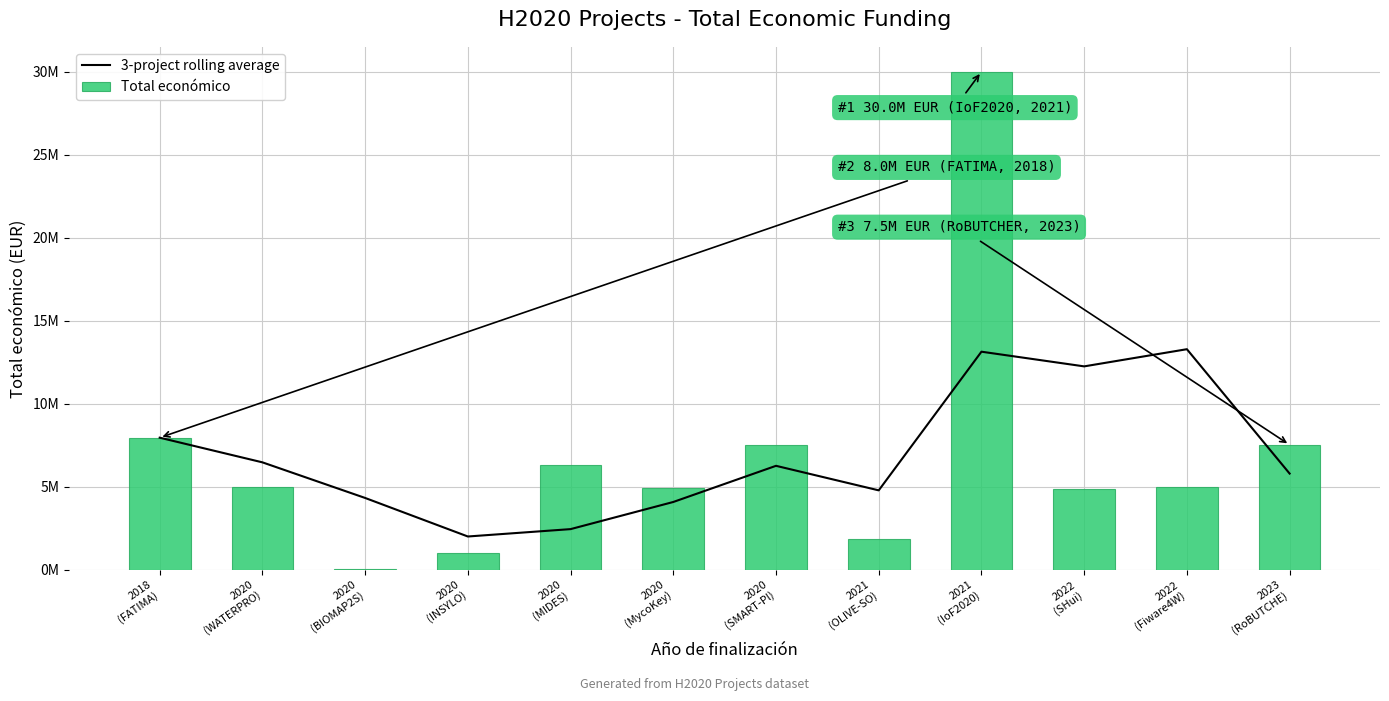

How many data points in Total económico are less than 4997945?

6